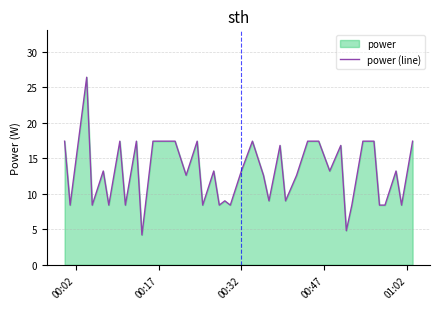

What is the smallest value displayed?

4.2